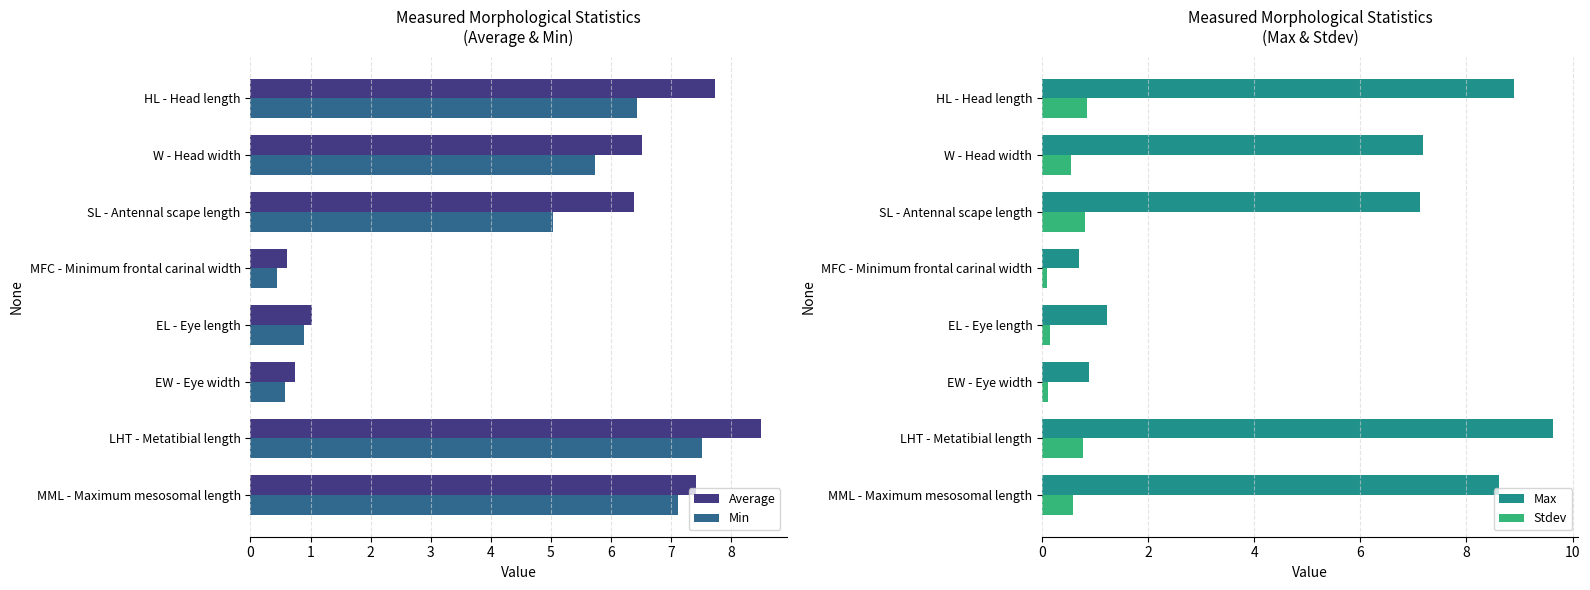

Count the number of categories in the chart.

8